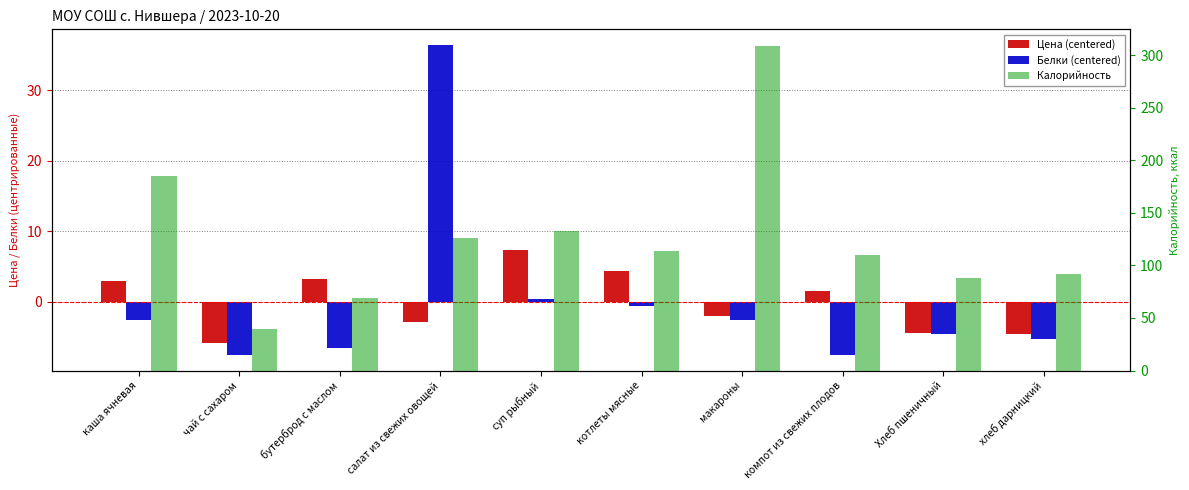

Rank the series by their maximum value, from highest to lowest.

Калорийность, Белки (centered), Цена (centered)